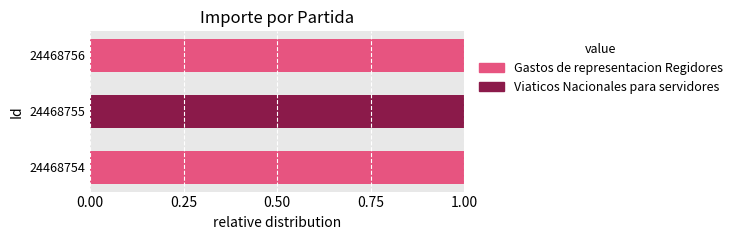

Is it true that Gastos de representacion Regidores equals 1 at 24468754?

True